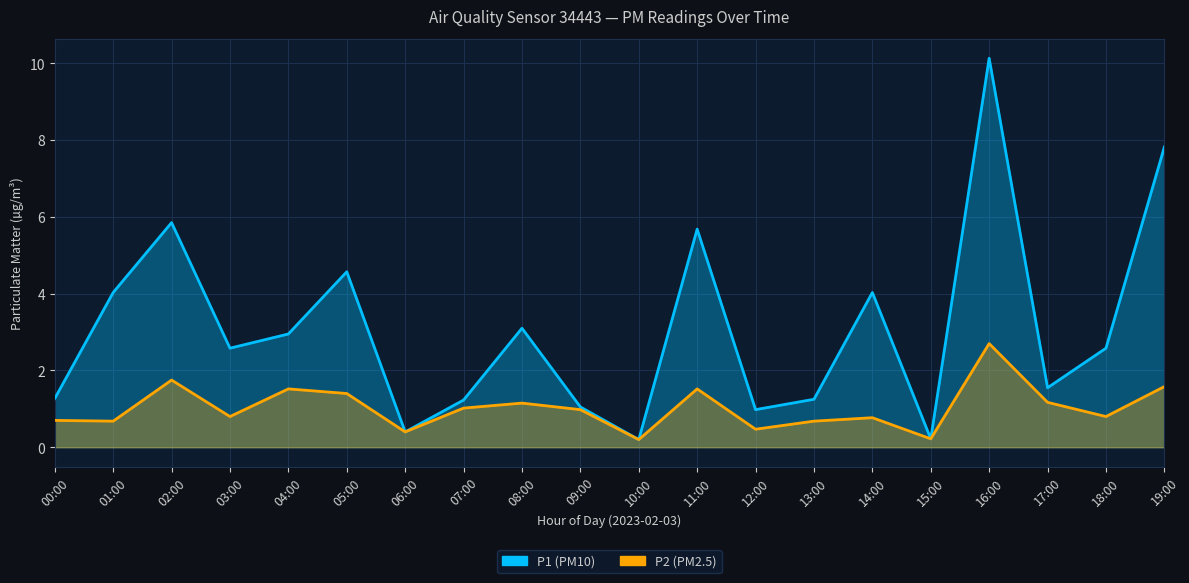

What is the maximum value shown in the chart?

10.1